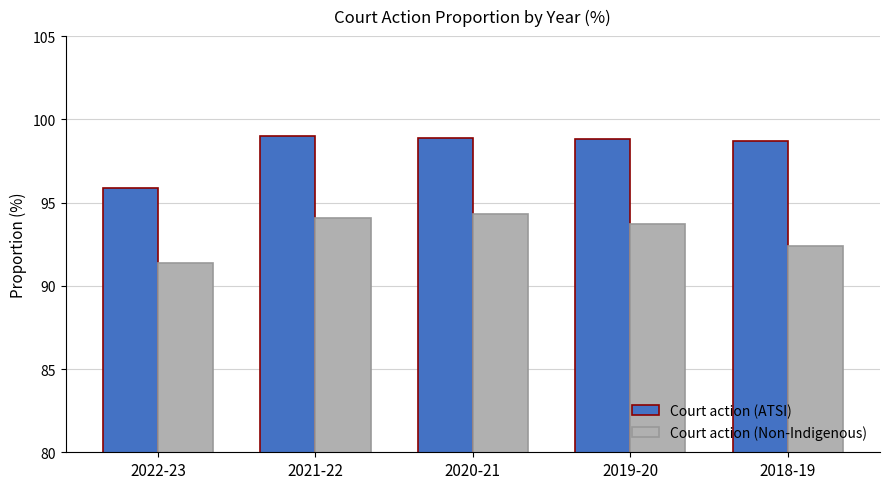

What is the highest value of the Court action (Non-Indigenous) series?

94.3